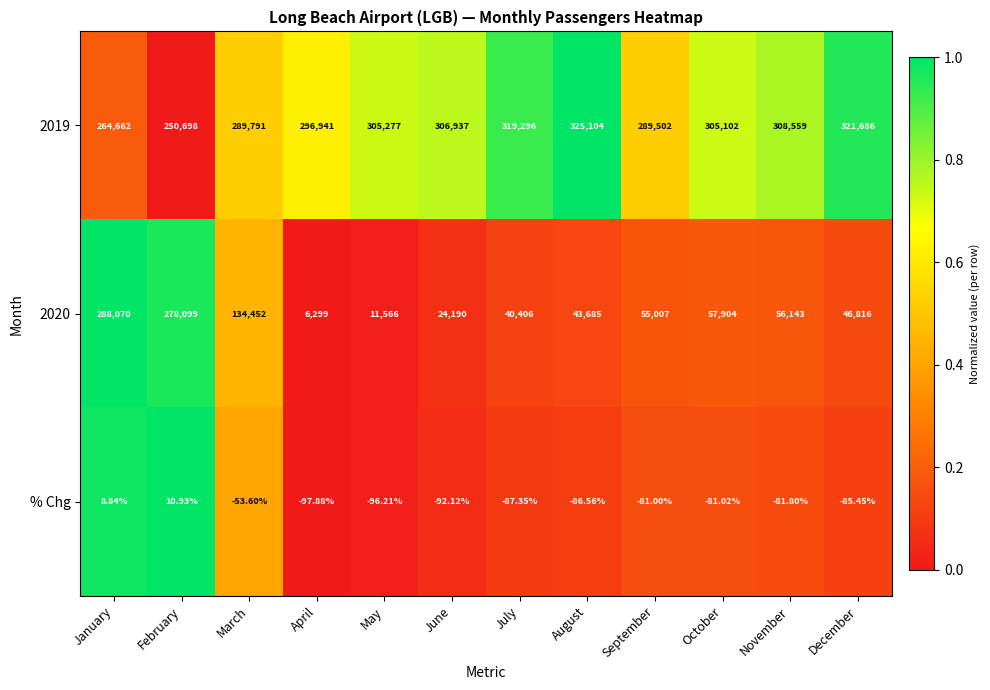

At which category does the chart reach its minimum across all series?

April